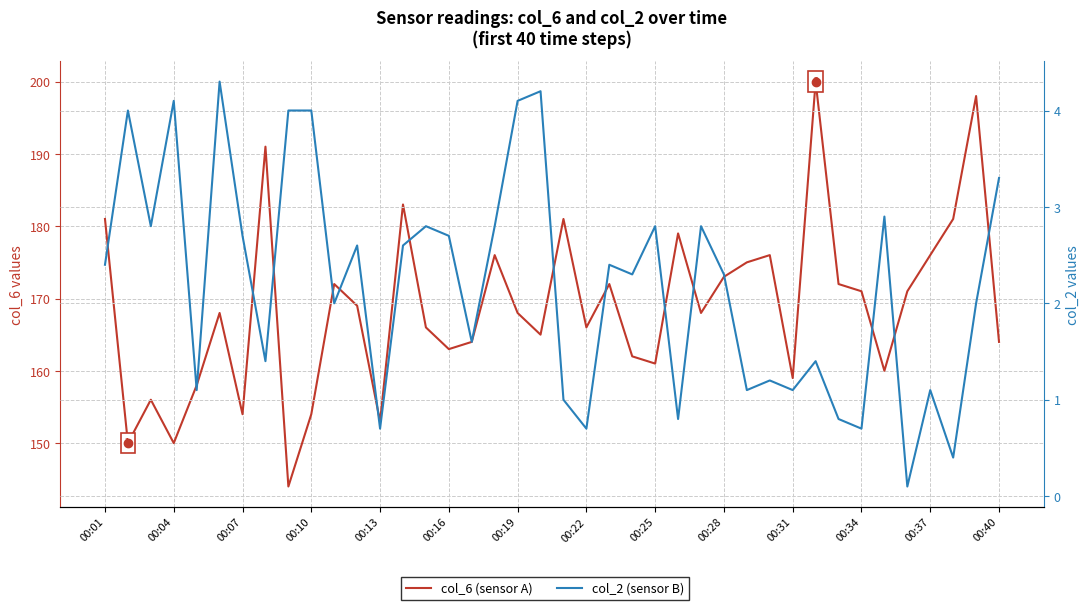

What is the difference between the highest and lowest values at 35?

170.9